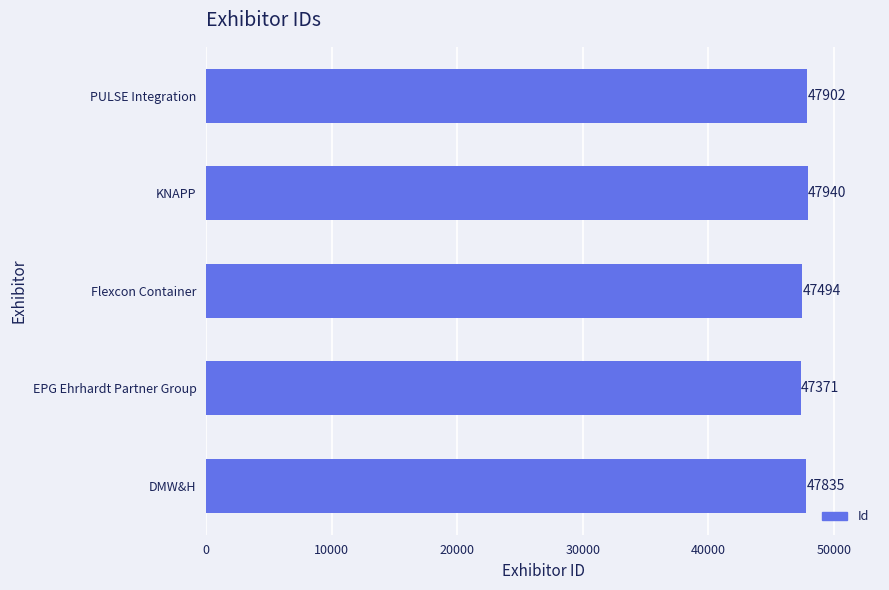

True or false: the data shows 47494 at Flexcon Container.

True